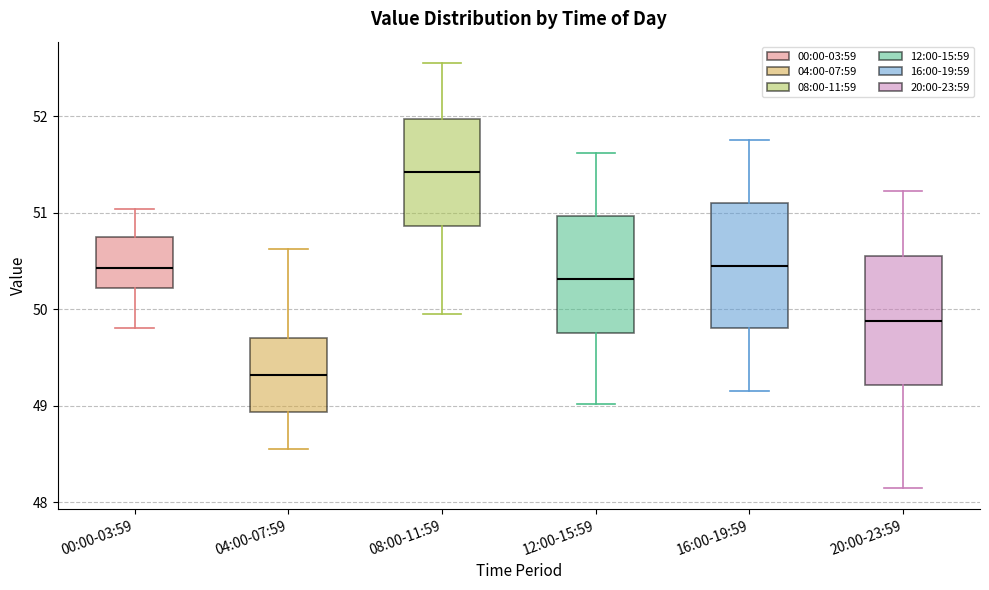

Where does the upper whisker of the box for 16:00-19:59 end on the y-axis? The values are not printed on the chart, so give them approximately, as read against the axis.

51.8